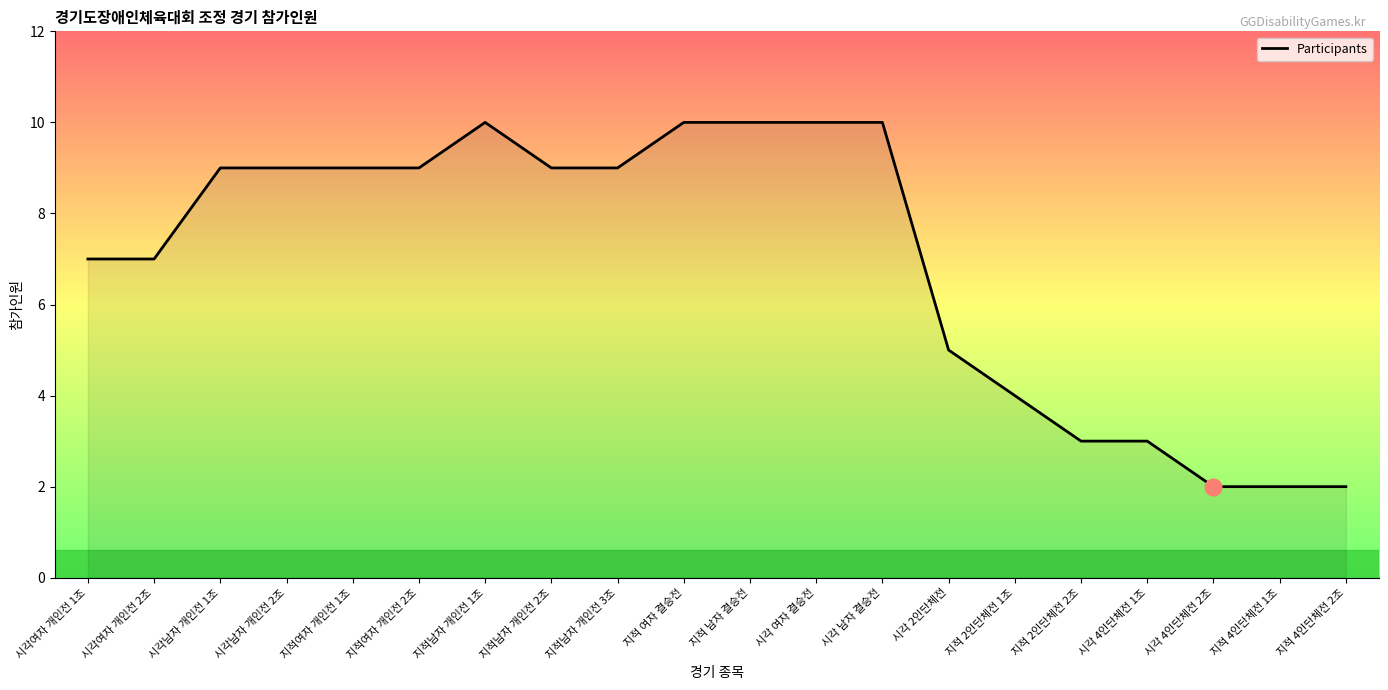

What is the difference between the second highest and second lowest values?

8